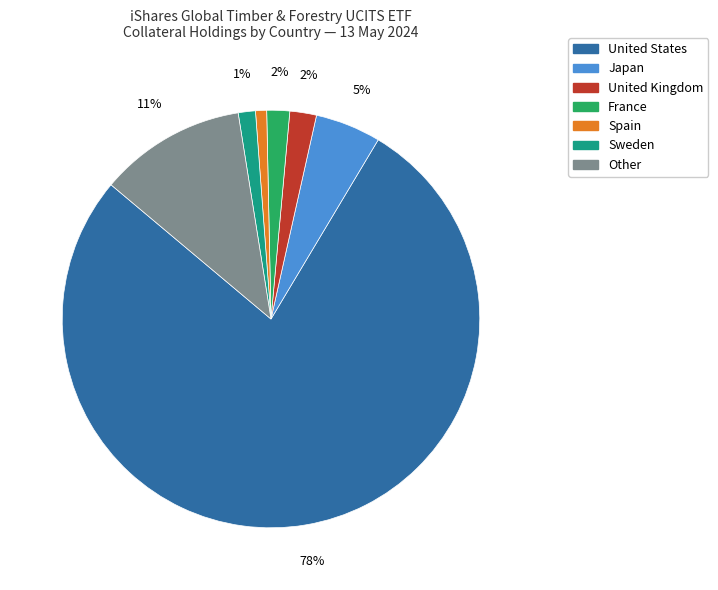

Combined, do France and United States account for over 50%?

Yes